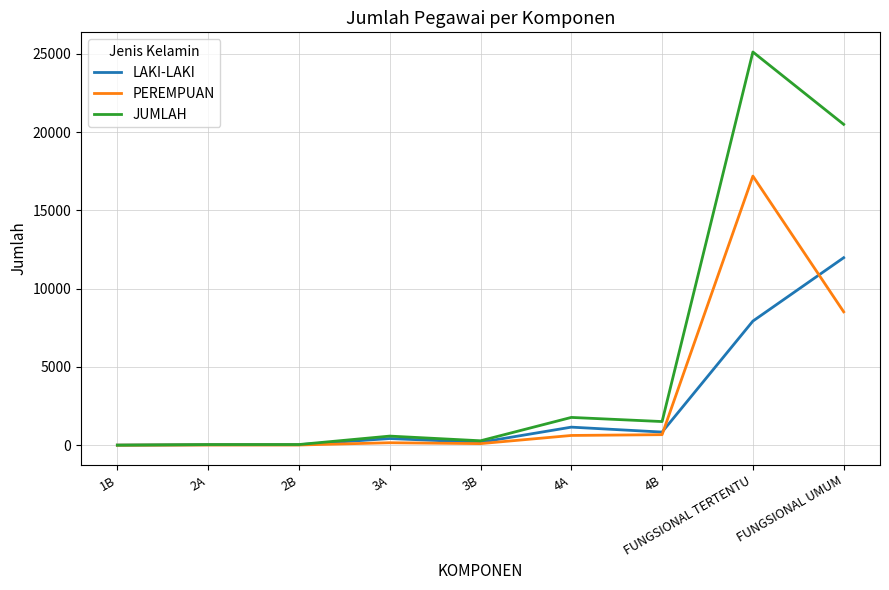

Where is LAKI-LAKI nearest to the value 5988?

FUNGSIONAL TERTENTU